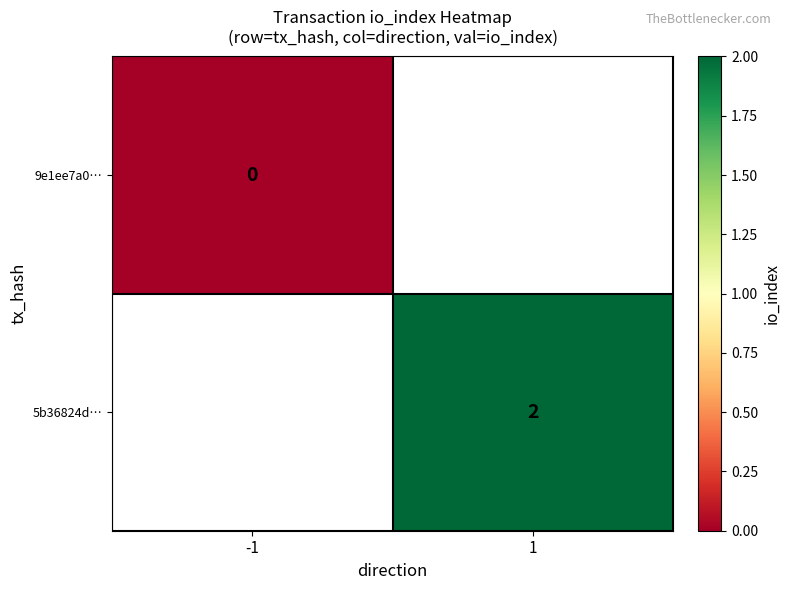

Is it true that 5b36824d… equals 2 at 1?

True